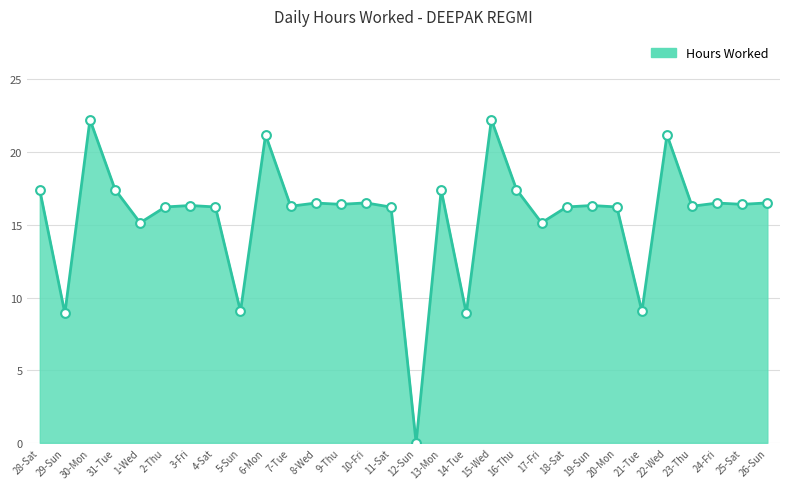

What is the change in value from 22-Wed to 25-Sat?

-4.8